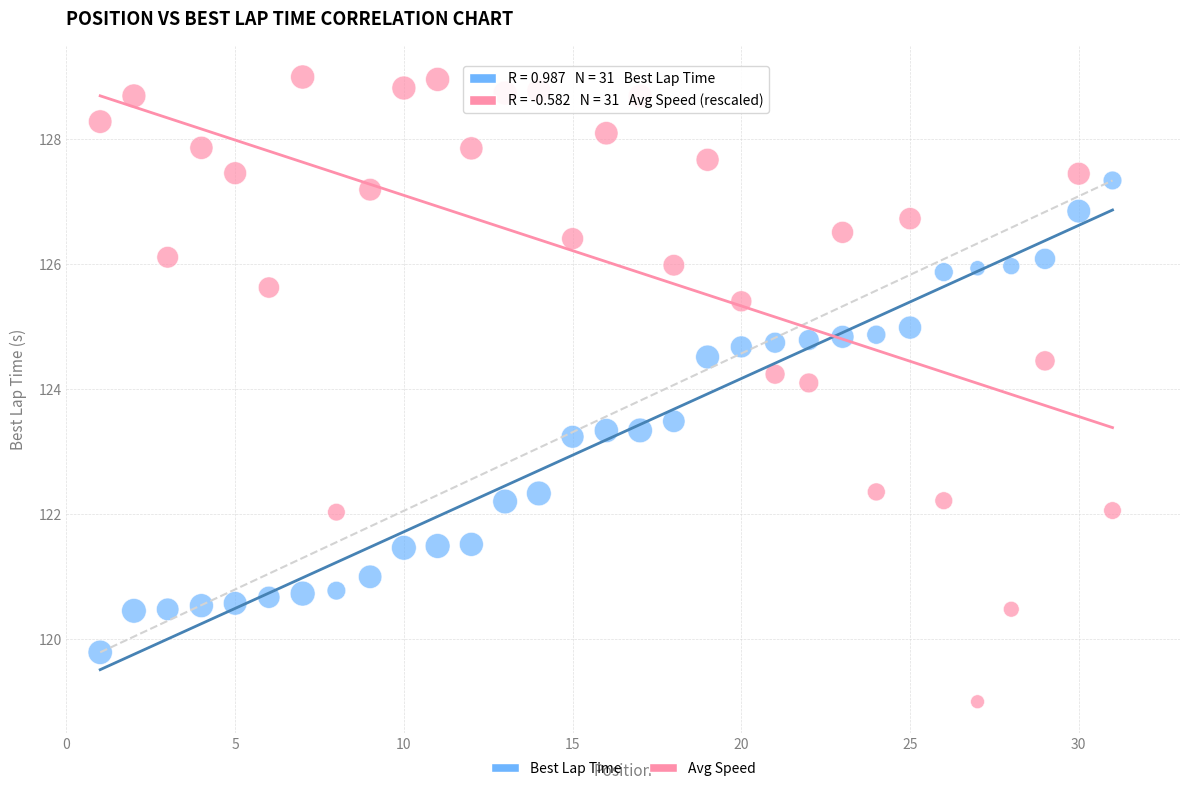

Across all data points, what is the range of X values (max minus min)?

30.0